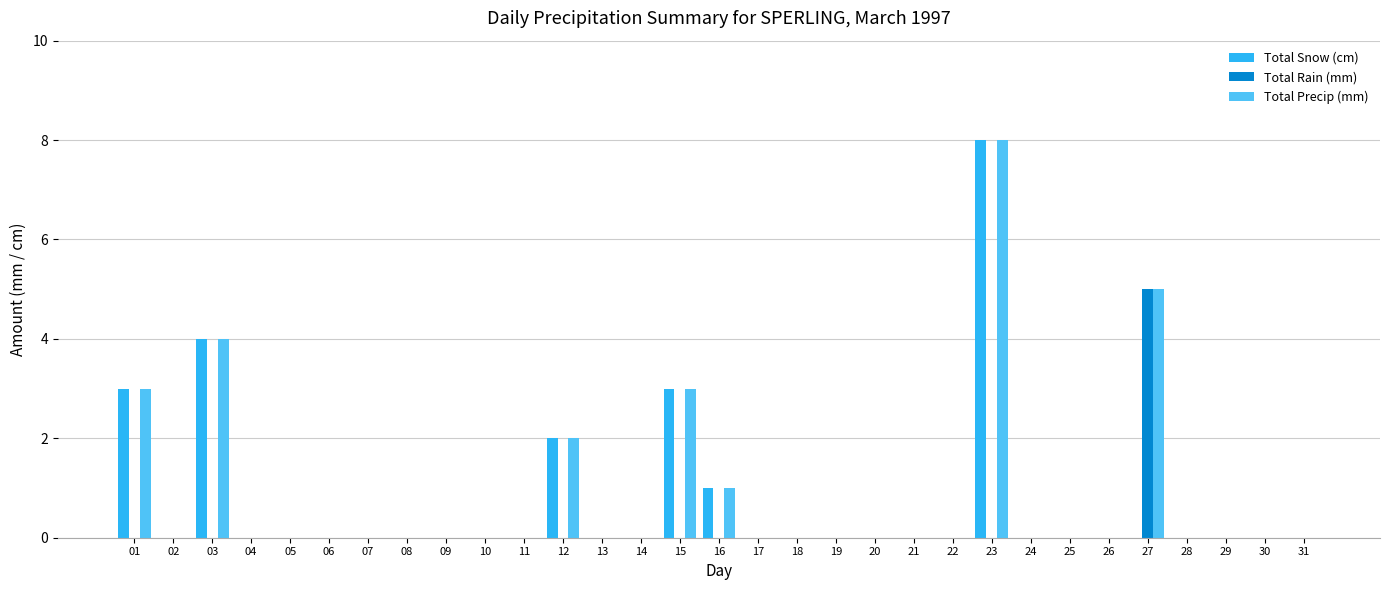

Reading right to left, list all the values displayed in this chart.

Total Snow (cm): 31=0	30=0	29=0	28=0	27=0	26=0	25=0	24=0	23=8	22=0	21=0	20=0	19=0	18=0	17=0	16=1	15=3	14=0	13=0	12=2	11=0	10=0	09=0	08=0	07=0	06=0	05=0	04=0	03=4	02=0	01=3
Total Rain (mm): 31=0	30=0	29=0	28=0	27=5	26=0	25=0	24=0	23=0	22=0	21=0	20=0	19=0	18=0	17=0	16=0	15=0	14=0	13=0	12=0	11=0	10=0	09=0	08=0	07=0	06=0	05=0	04=0	03=0	02=0	01=0
Total Precip (mm): 31=0	30=0	29=0	28=0	27=5	26=0	25=0	24=0	23=8	22=0	21=0	20=0	19=0	18=0	17=0	16=1	15=3	14=0	13=0	12=2	11=0	10=0	09=0	08=0	07=0	06=0	05=0	04=0	03=4	02=0	01=3